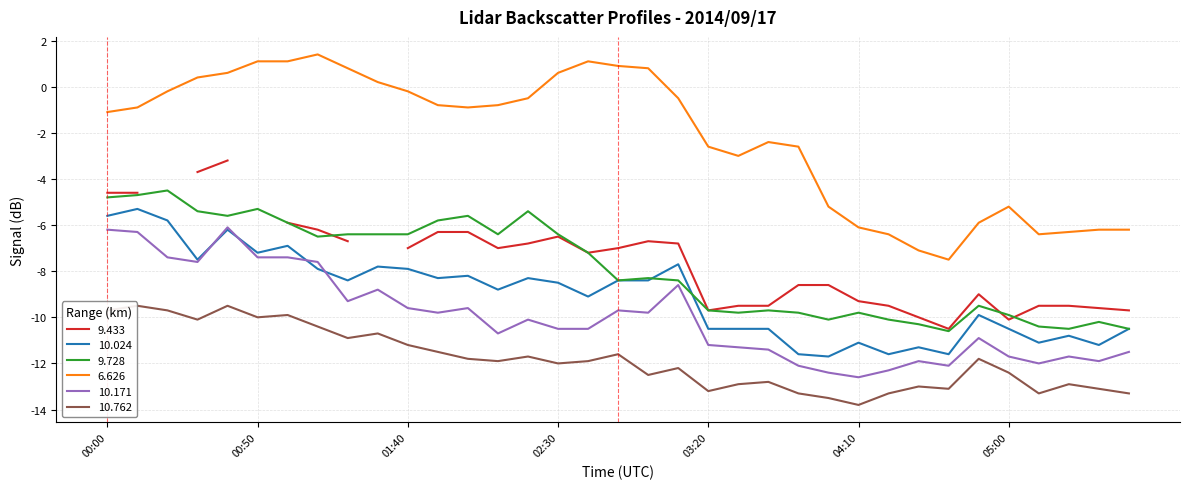

Is it true that 9.728 equals -5.6 at 00:40?

True